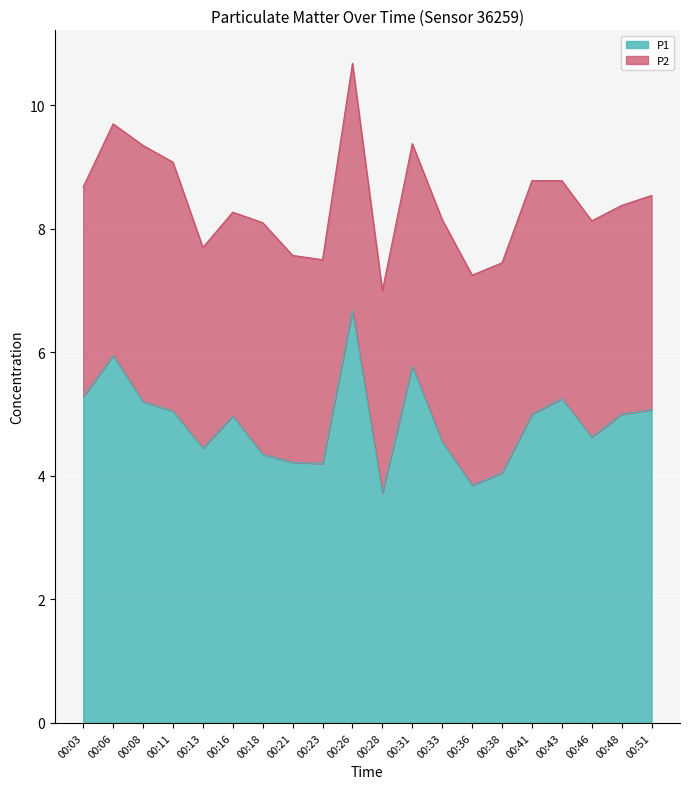

How many lines are shown in the chart?

2